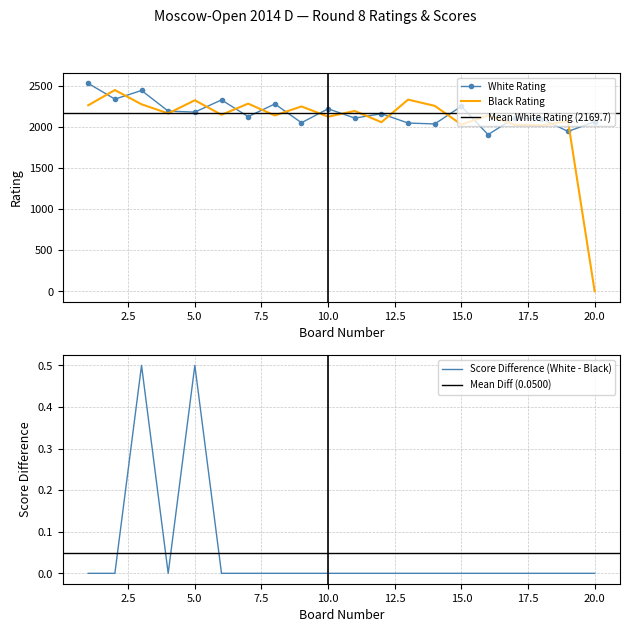

Which series ends up on top after the final intersection of White Rating and Black Rating?

White Rating